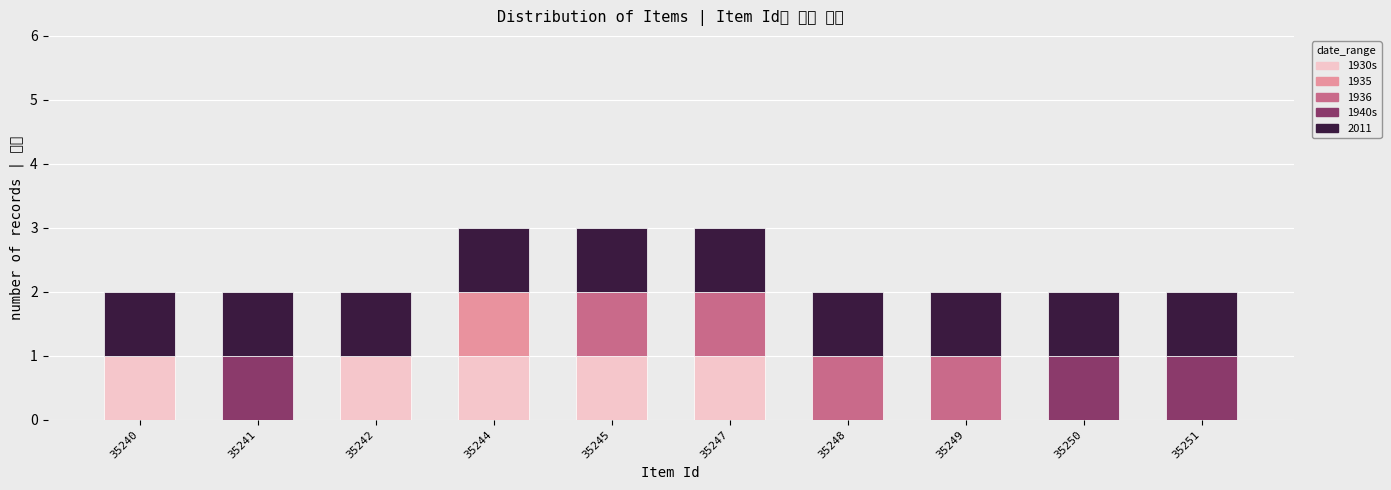

Which has a higher value, 35251 or 35250?

35251